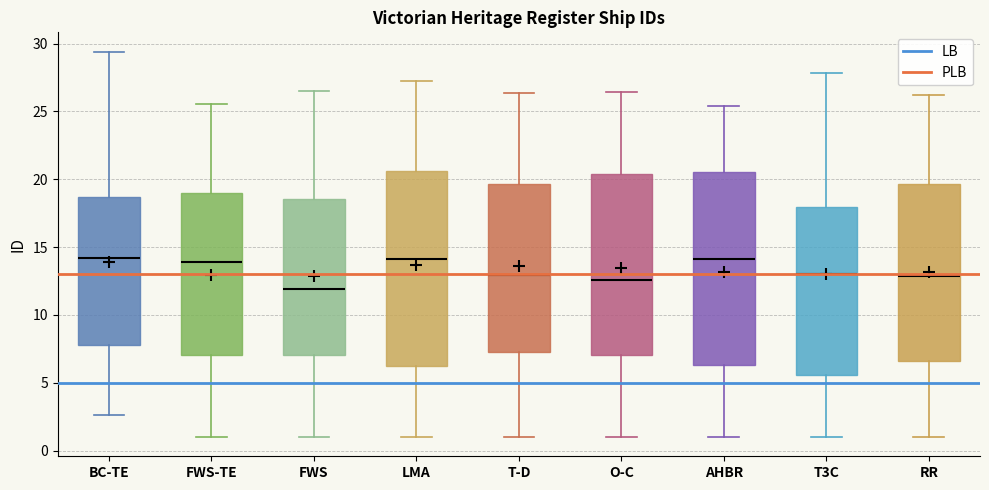

Reading left to right, read every box against the y-axis: the position of its median line, the range the box covers, and the ends of its whiskers. The values are not printed on the chart, so give them approximately, as read against the axis.

BC-TE: median 14.0, box 8.0 to 18.5, whiskers 2.5 to 29.5
FWS-TE: median 14.0, box 7.0 to 19.0, whiskers 1.0 to 25.5
FWS: median 12.0, box 7.0 to 18.5, whiskers 1.0 to 26.5
LMA: median 14.0, box 6.0 to 20.5, whiskers 1.0 to 27.0
T-D: median 13.0, box 7.5 to 19.5, whiskers 1.0 to 26.5
O-C: median 12.5, box 7.0 to 20.5, whiskers 1.0 to 26.5
AHBR: median 14.0, box 6.5 to 20.5, whiskers 1.0 to 25.5
T3C: median 13.0, box 5.5 to 18.0, whiskers 1.0 to 28.0
RR: median 13.0, box 6.5 to 19.5, whiskers 1.0 to 26.0